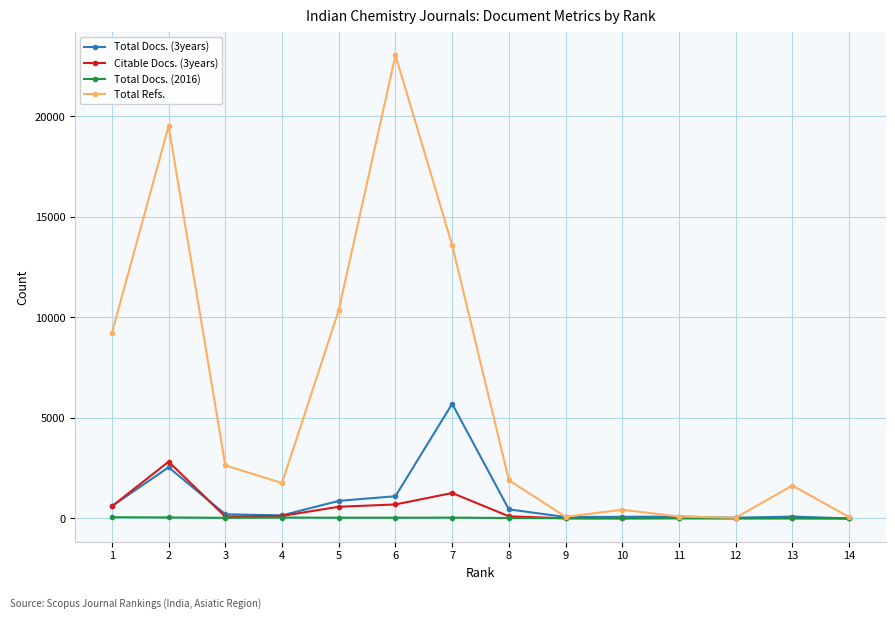

Which series has the largest range (max minus min)?

Total Refs.